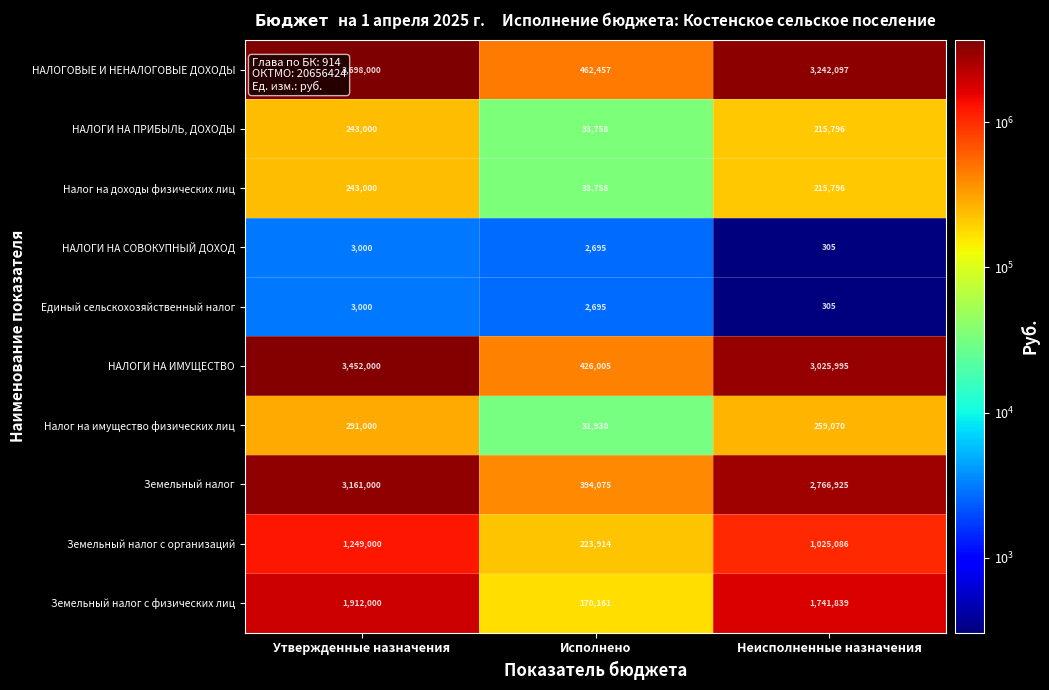

What is the total value across all series at Неисполненные назначения?

12493214